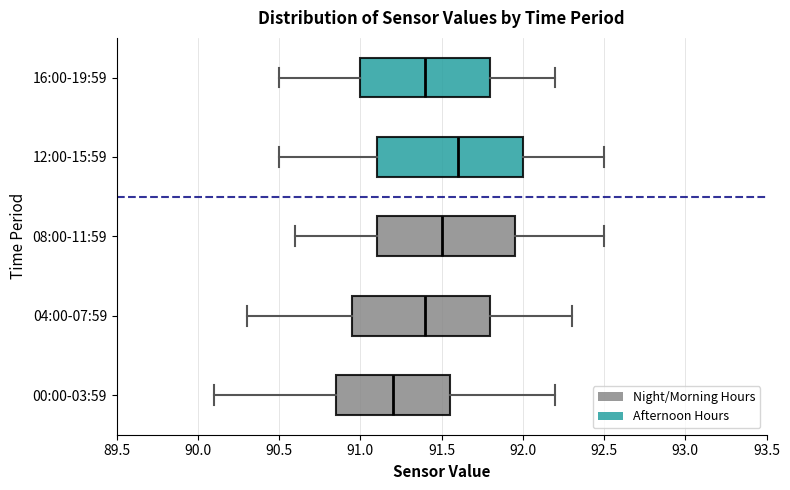

Where does the median line of the box for 08:00-11:59 sit on the x-axis? The values are not printed on the chart, so give them approximately, as read against the axis.

91.50